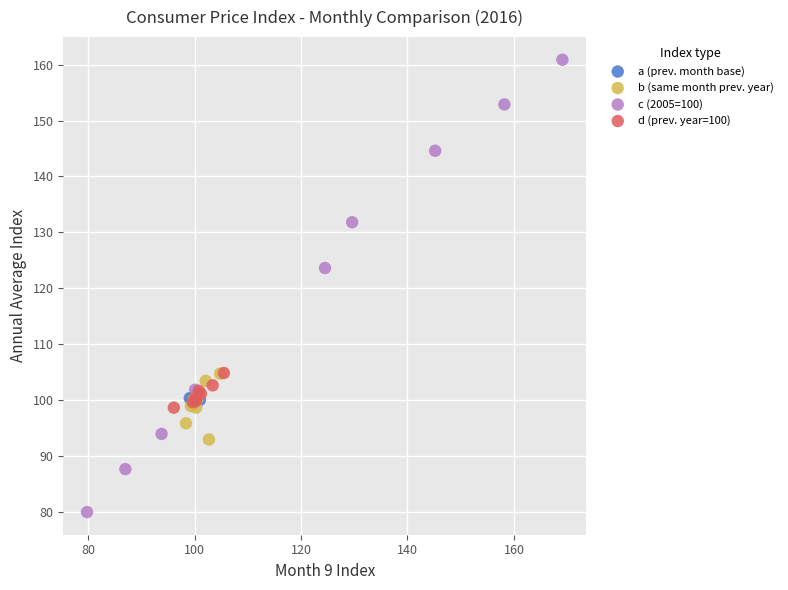

Which series reaches the minimum Y coordinate?

c (2005=100)